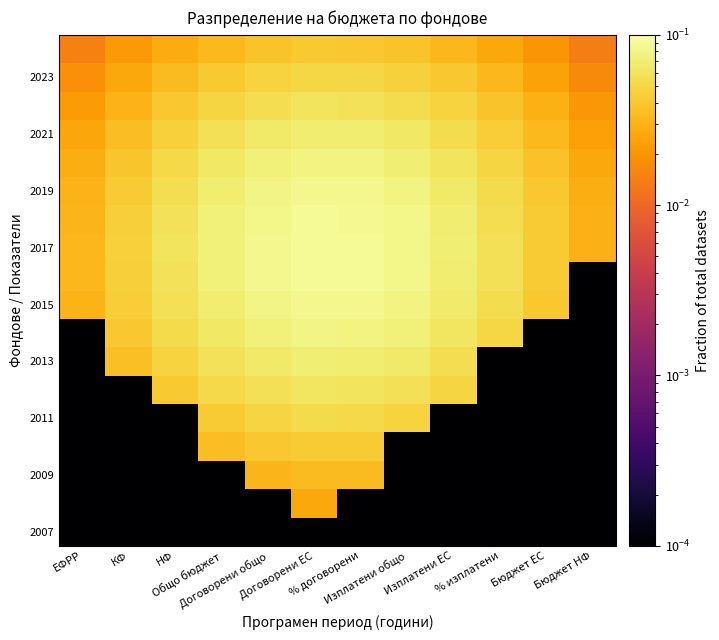

Which label corresponds to the largest value in the chart?

Договорени ЕС